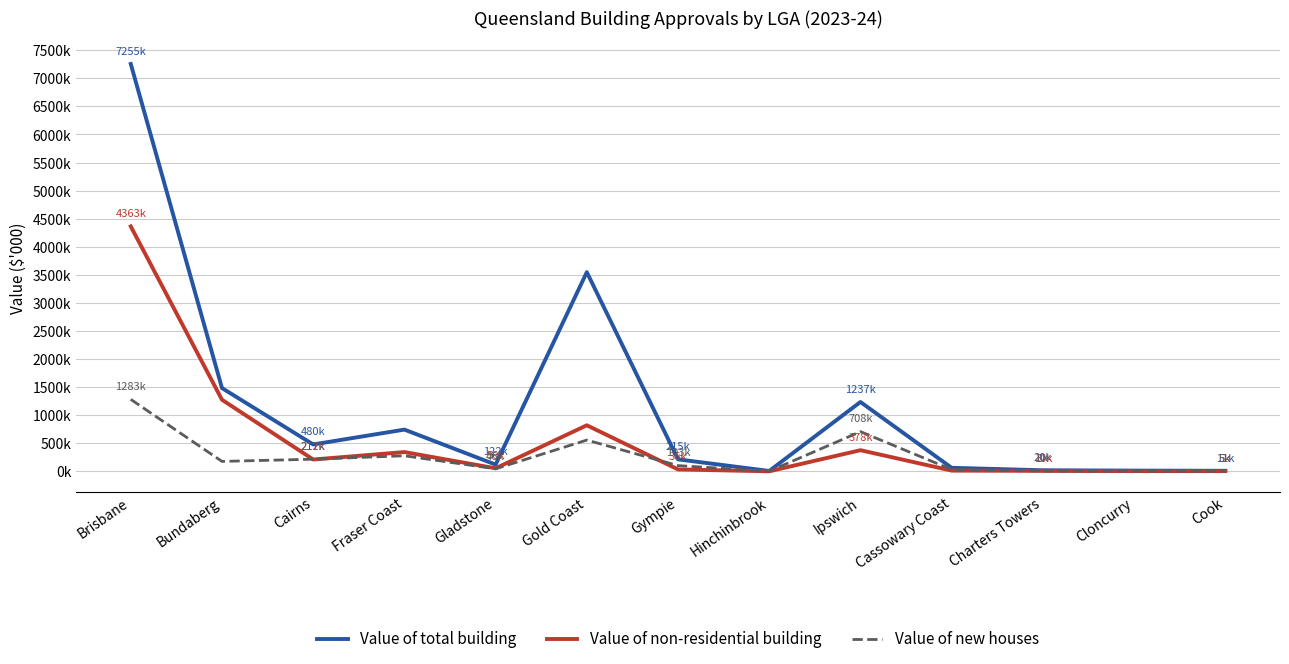

What are all the series names shown in the legend?

Value of total building, Value of non-residential building, Value of new houses